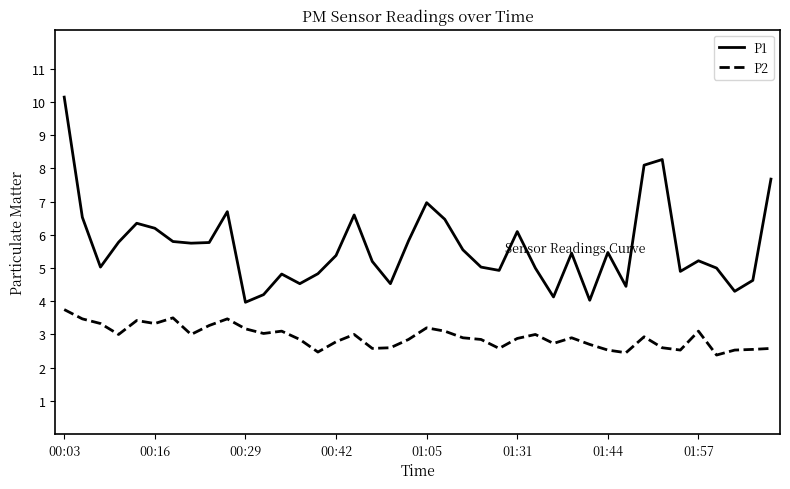

How many series are shown in this chart?

2